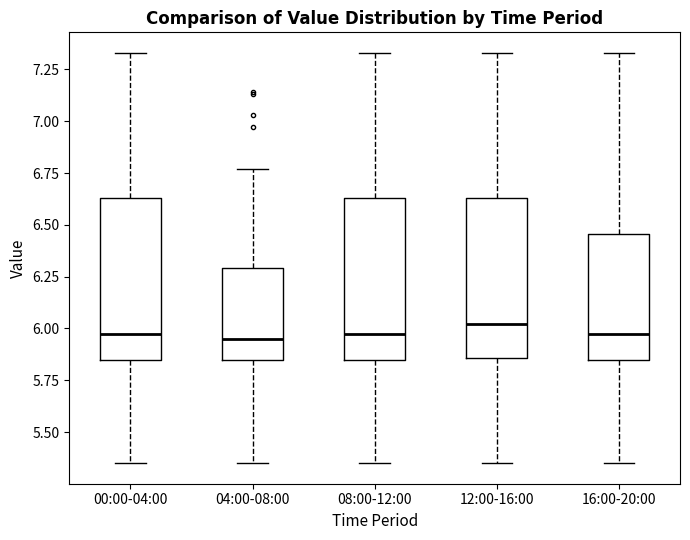

Reading left to right, read every box against the y-axis: the position of its median line, the range the box covers, and the ends of its whiskers. The values are not printed on the chart, so give them approximately, as read against the axis.

00:00-04:00: median 6.00, box 5.85 to 6.65, whiskers 5.35 to 7.35
04:00-08:00: median 5.95, box 5.85 to 6.30, whiskers 5.35 to 6.75
08:00-12:00: median 6.00, box 5.85 to 6.65, whiskers 5.35 to 7.35
12:00-16:00: median 6.00, box 5.85 to 6.65, whiskers 5.35 to 7.35
16:00-20:00: median 6.00, box 5.85 to 6.45, whiskers 5.35 to 7.35